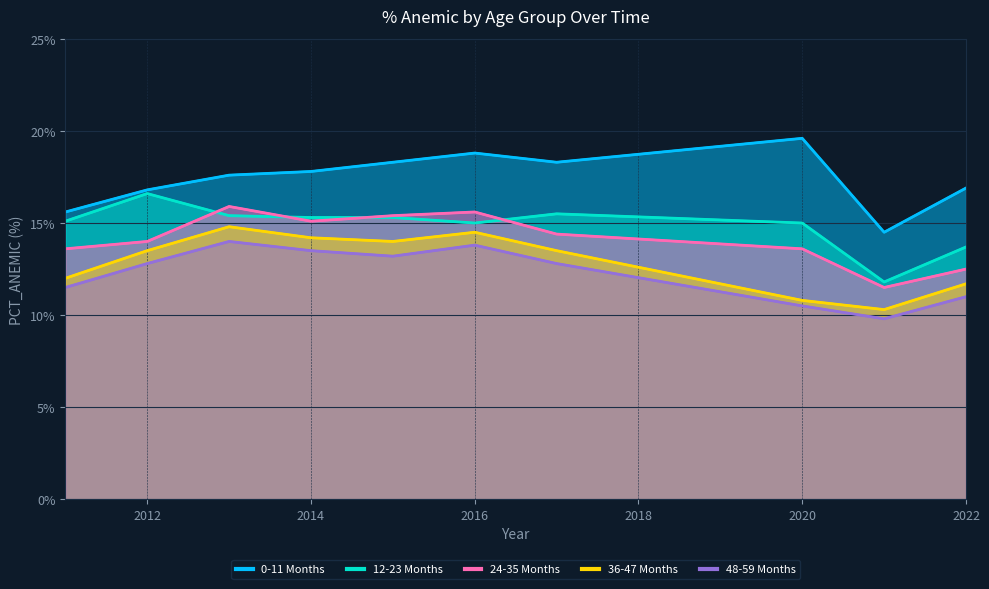

At which category does 48-59 Months reach its first local peak?

2013